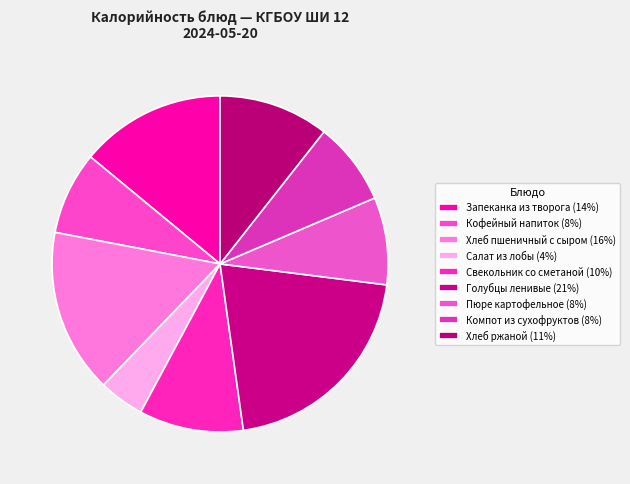

How many slices are in this pie chart?

9